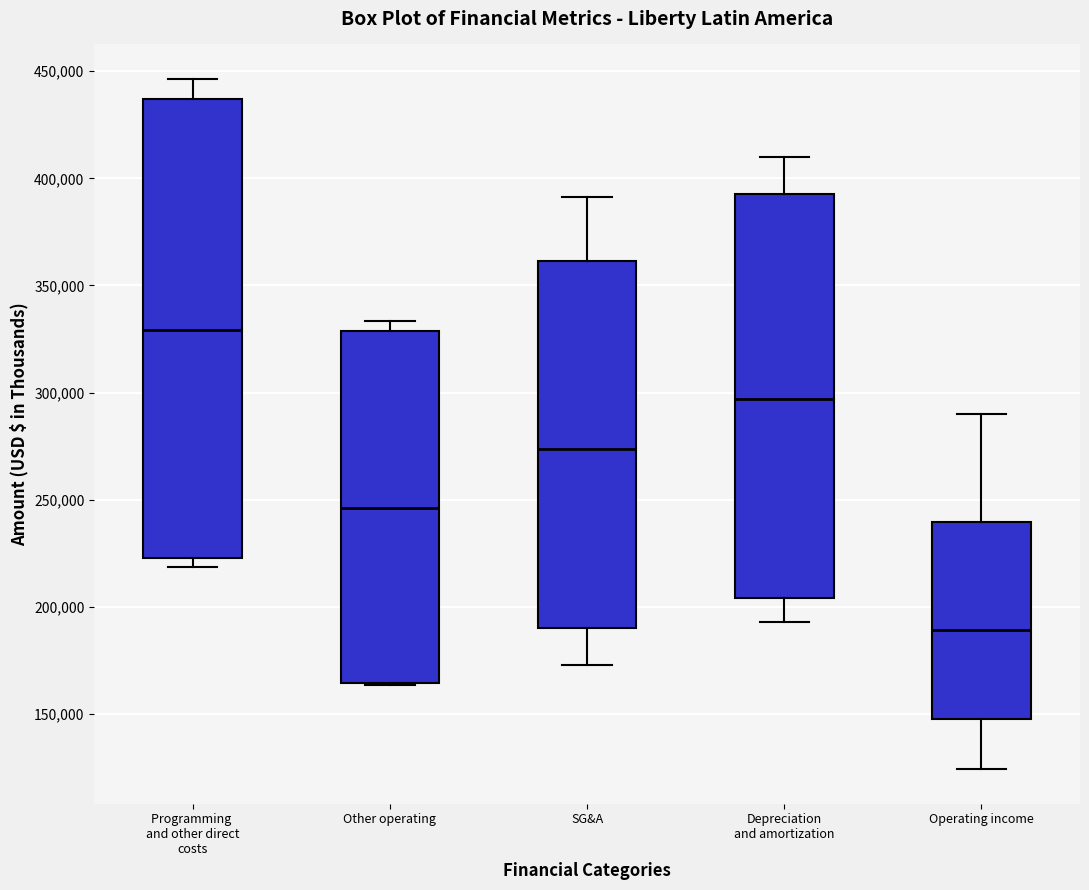

Where does the median line of the box for SG&A sit on the y-axis? The values are not printed on the chart, so give them approximately, as read against the axis.

275000